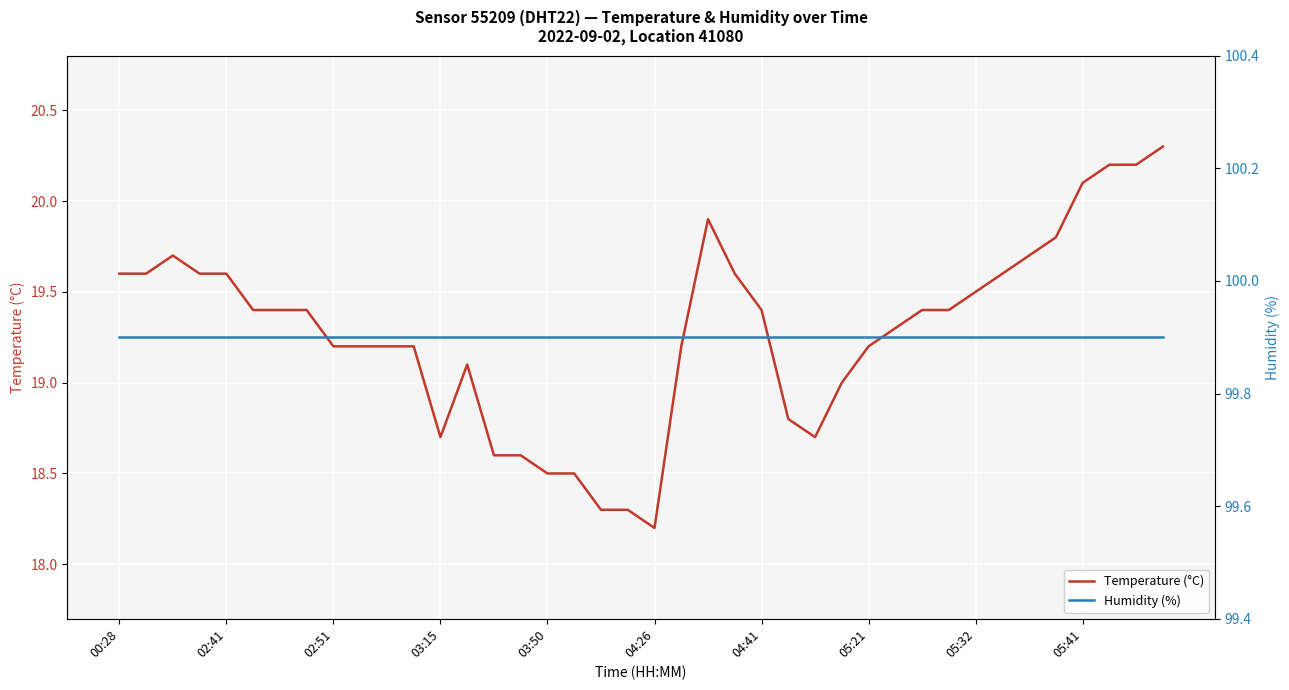

Is it true that Temperature (°C) equals 19.2 at 05:21?

True